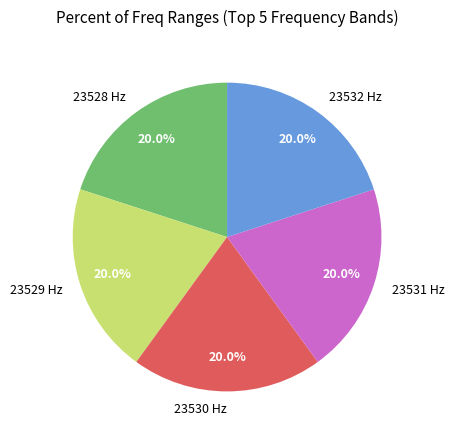

Approximately how many times larger is the value at 23528 Hz compared to 23531 Hz?

1.0